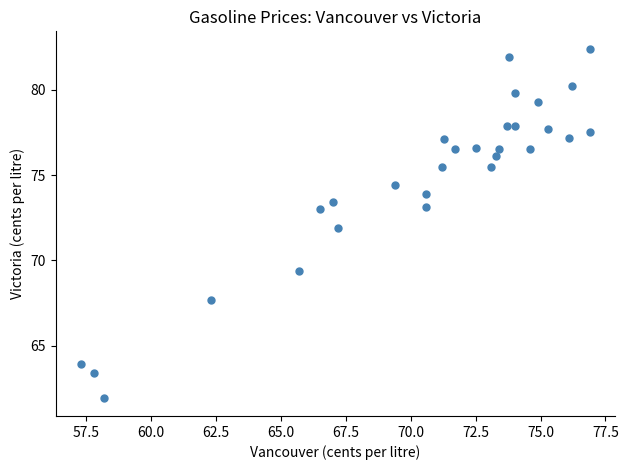

What is the range of Y values (max minus min)?

20.5